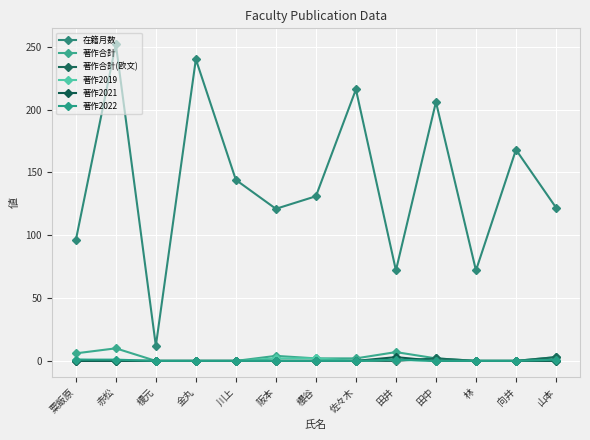

Which series has the largest total across all categories?

在籍月数